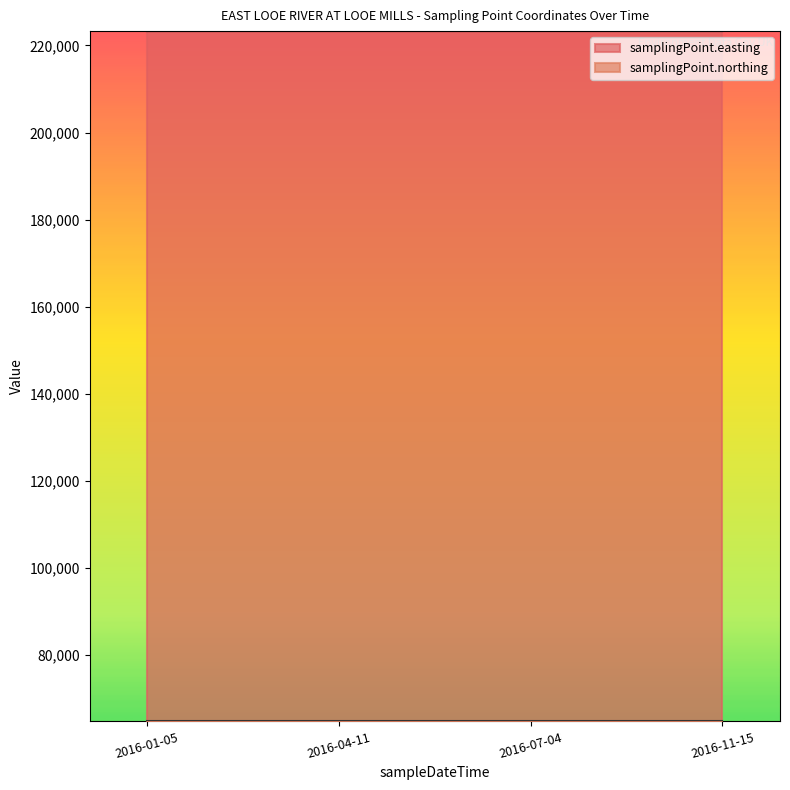

Rank the series at 2016-07-04T15:34:00 from highest to lowest value.

samplingPoint.easting, samplingPoint.northing